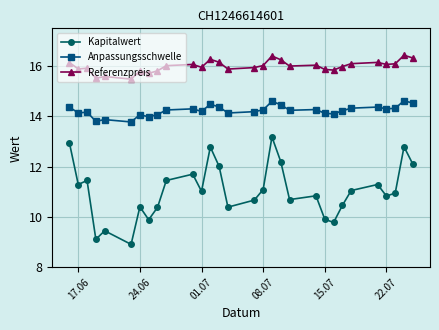

What is the greatest value displayed?

16.4